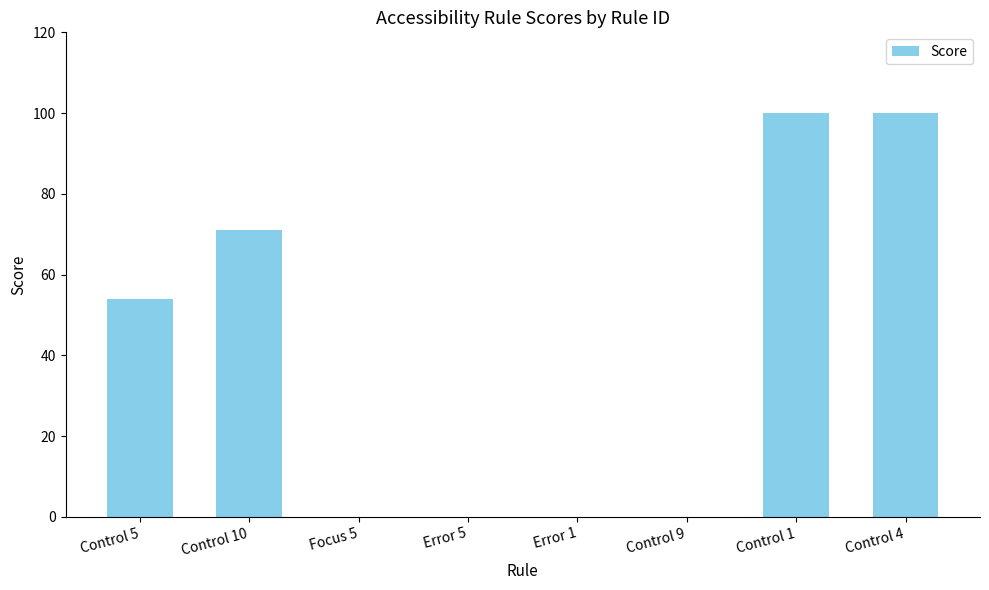

What is the maximum value shown in the chart?

100